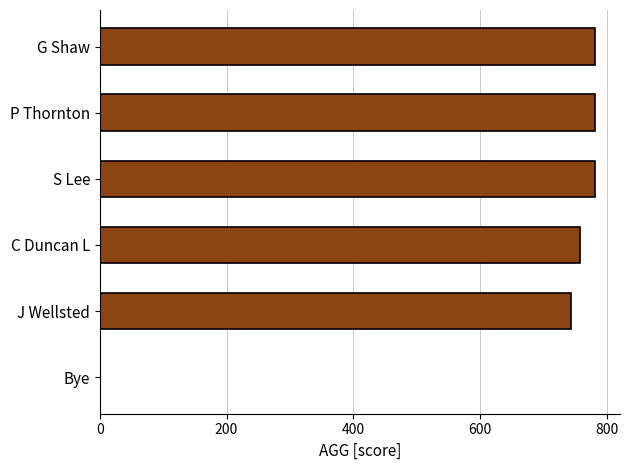

What is the average value?

641